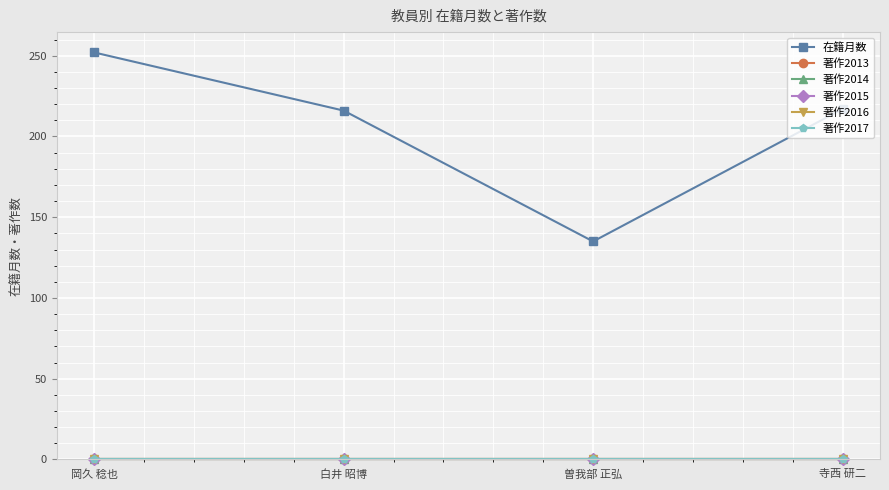

What is the sum of the 在籍月数 values at 曽我部 正弘 and 寺西 研二?

352